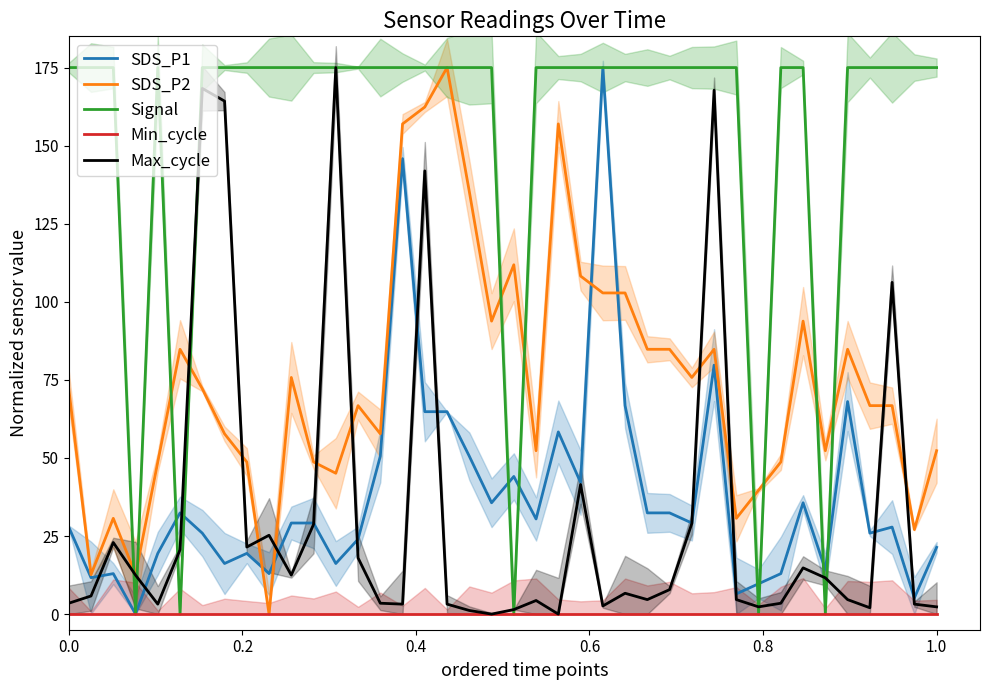

List the series in order of their peak value, highest first.

SDS_P1, SDS_P2, Signal, Max_cycle, Min_cycle